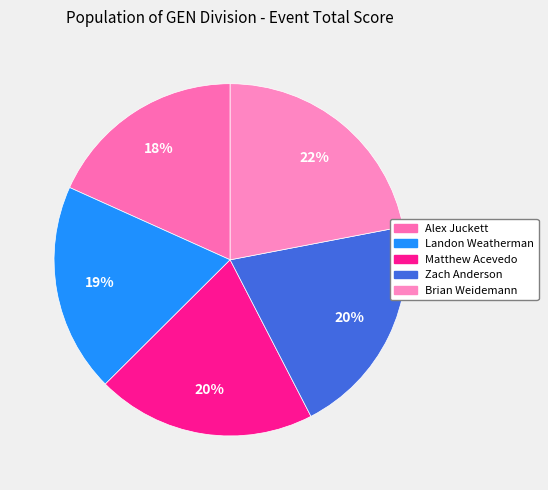

What percentage is the Landon Weatherman slice, to the nearest percent?

19%